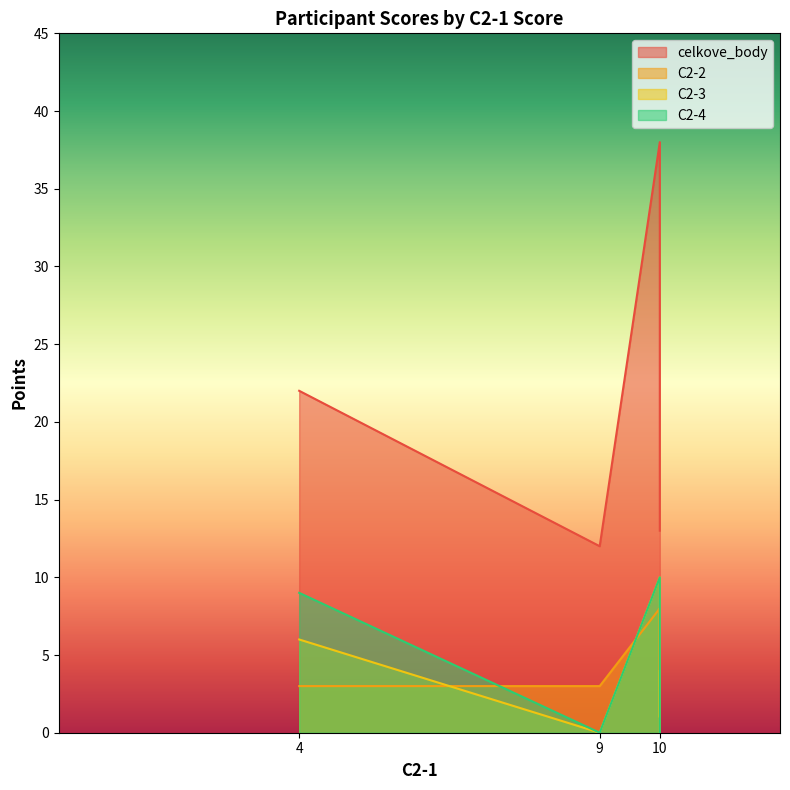

At which label does C2-2 first exceed 4?

10